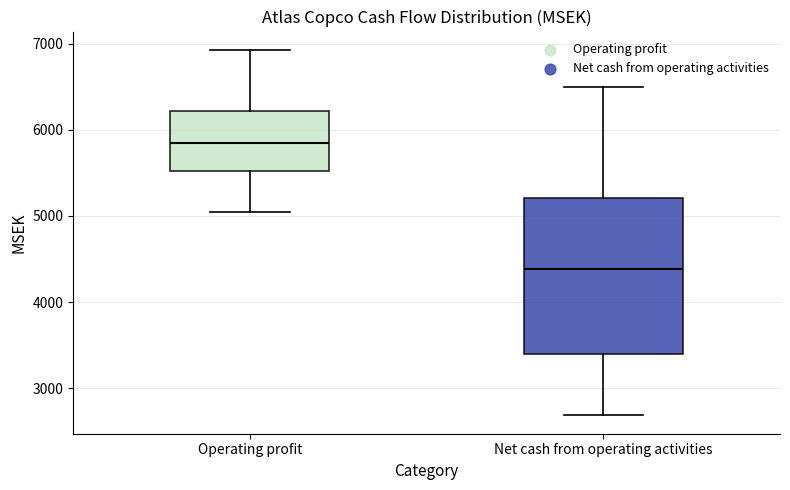

Which box is the tallest, from its lower edge to its upper edge?

Net cash from operating activities